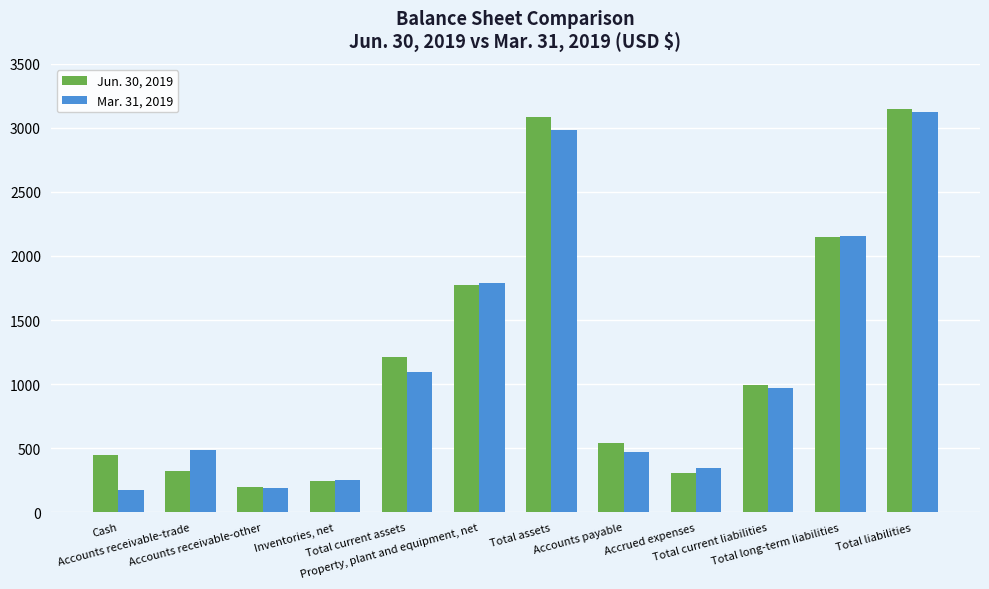

The value of Mar. 31, 2019 at Accounts receivable-other is 185. True or false?

True